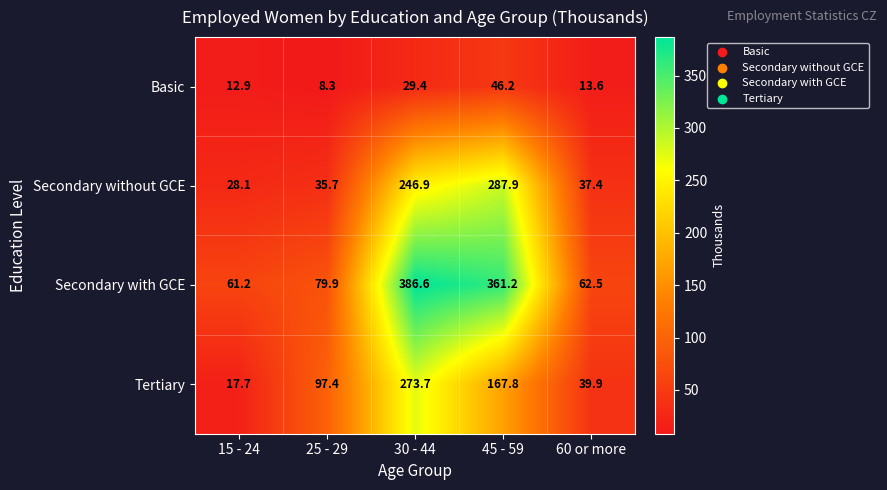

At 25 - 29, list the series in order from smallest to largest.

Basic, Secondary without GCE, Secondary with GCE, Tertiary